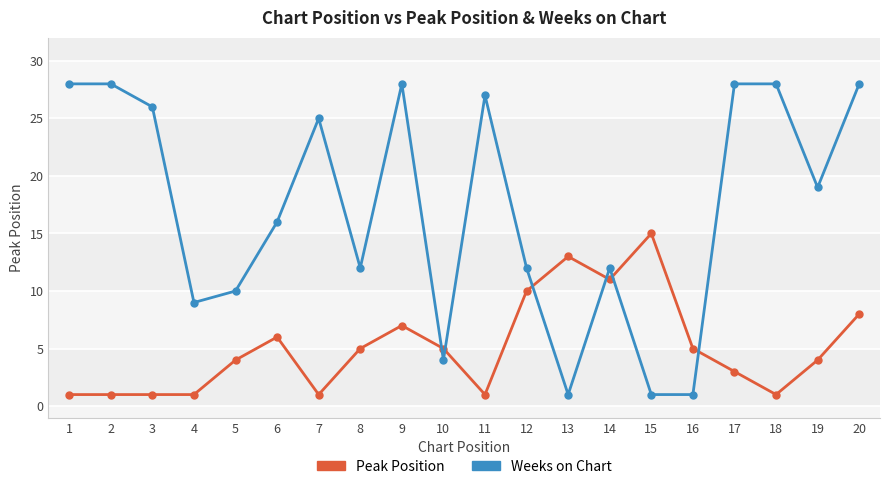

How many intersections are there between Weeks on Chart and Peak Position?

6